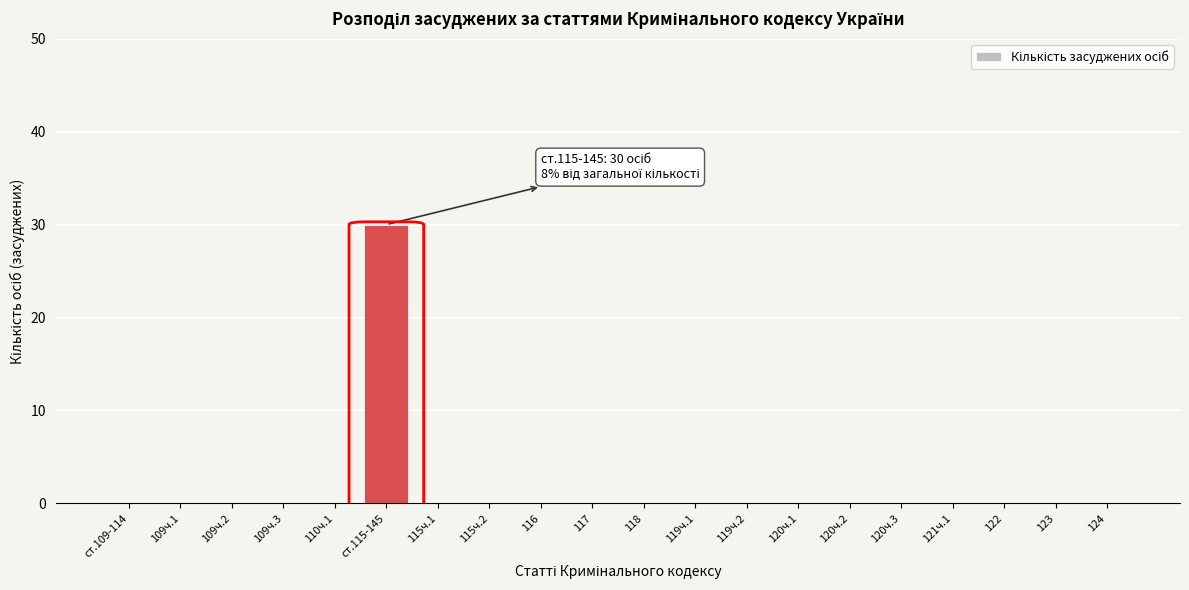

Reading left to right, transcribe all the data shown in this chart.

ст.109-114=0	109ч.1=0	109ч.2=0	109ч.3=0	110ч.1=0	ст.115-145=30	115ч.1=0	115ч.2=0	116=0	117=0	118=0	119ч.1=0	119ч.2=0	120ч.1=0	120ч.2=0	120ч.3=0	121ч.1=0	122=0	123=0	124=0